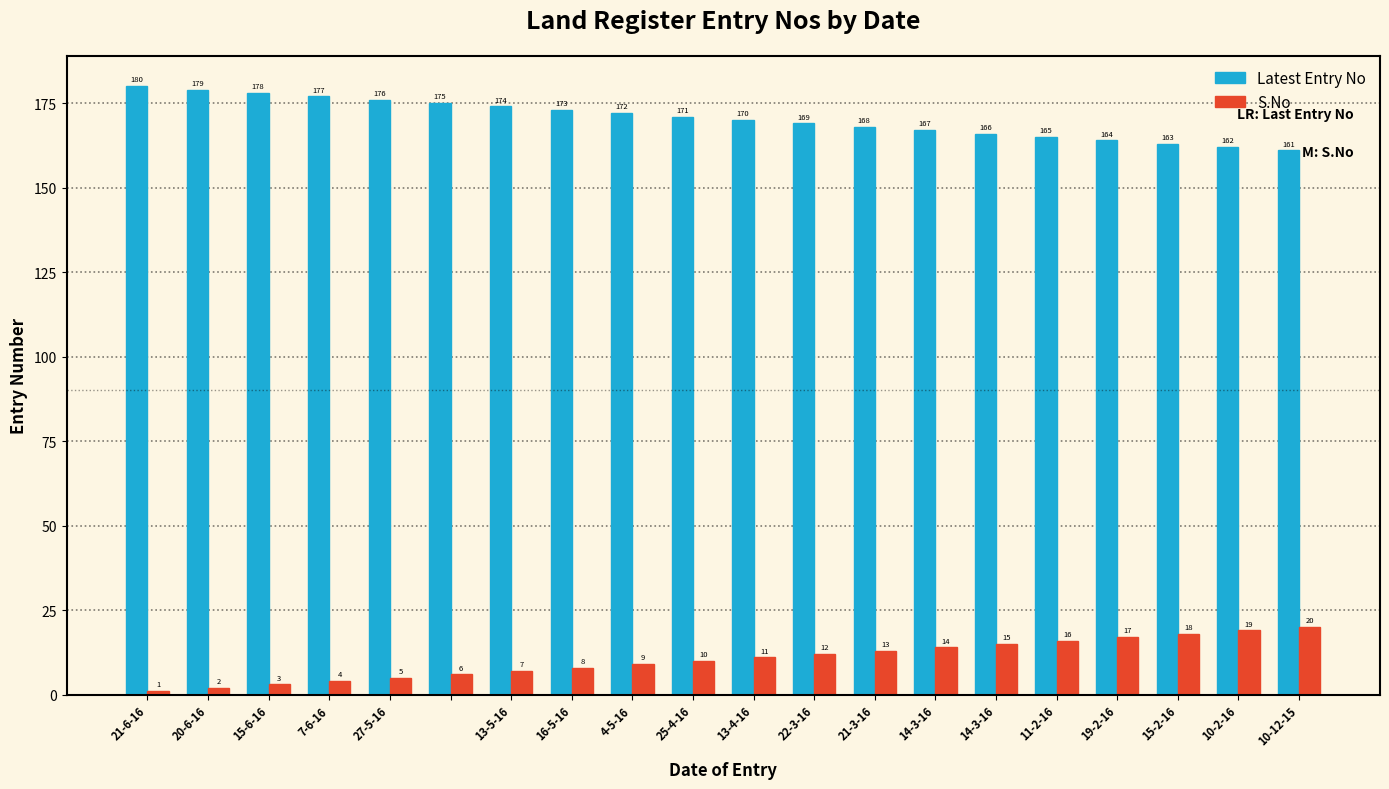

What is the greatest value displayed?

180